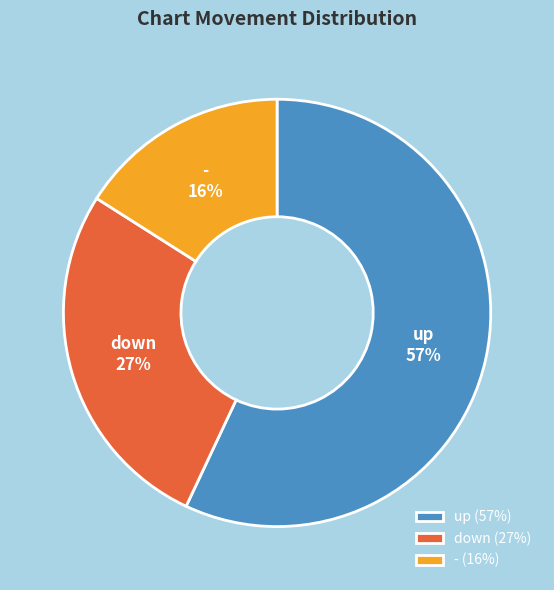

Which category has the biggest portion of the pie?

up